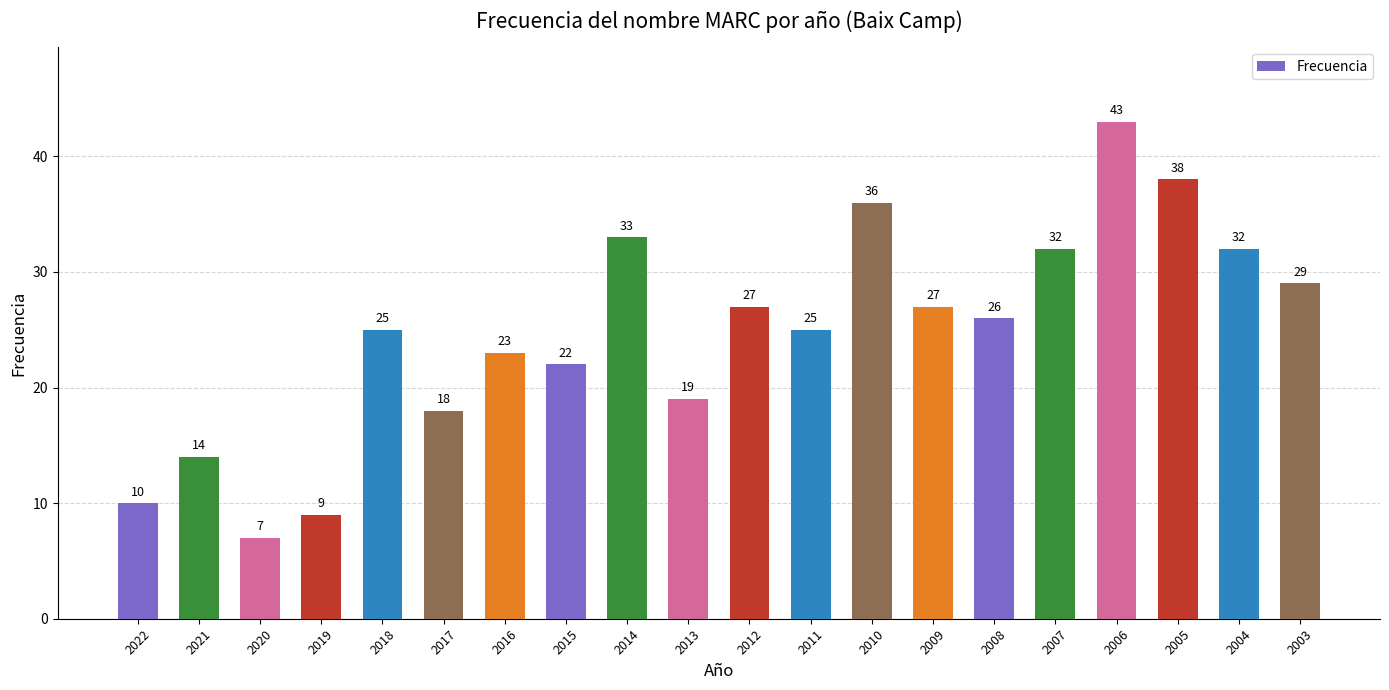

Does the chart contain any negative values?

No